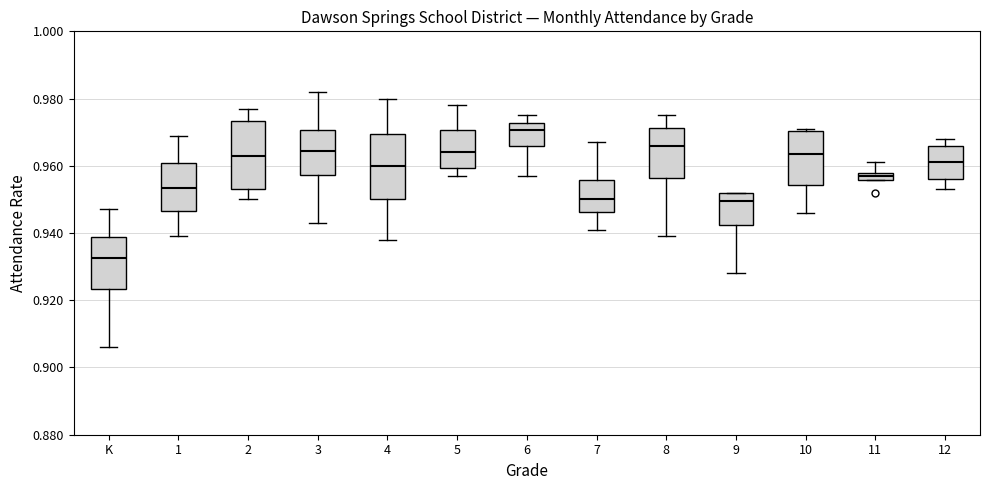

Which box has the lowest median line?

K